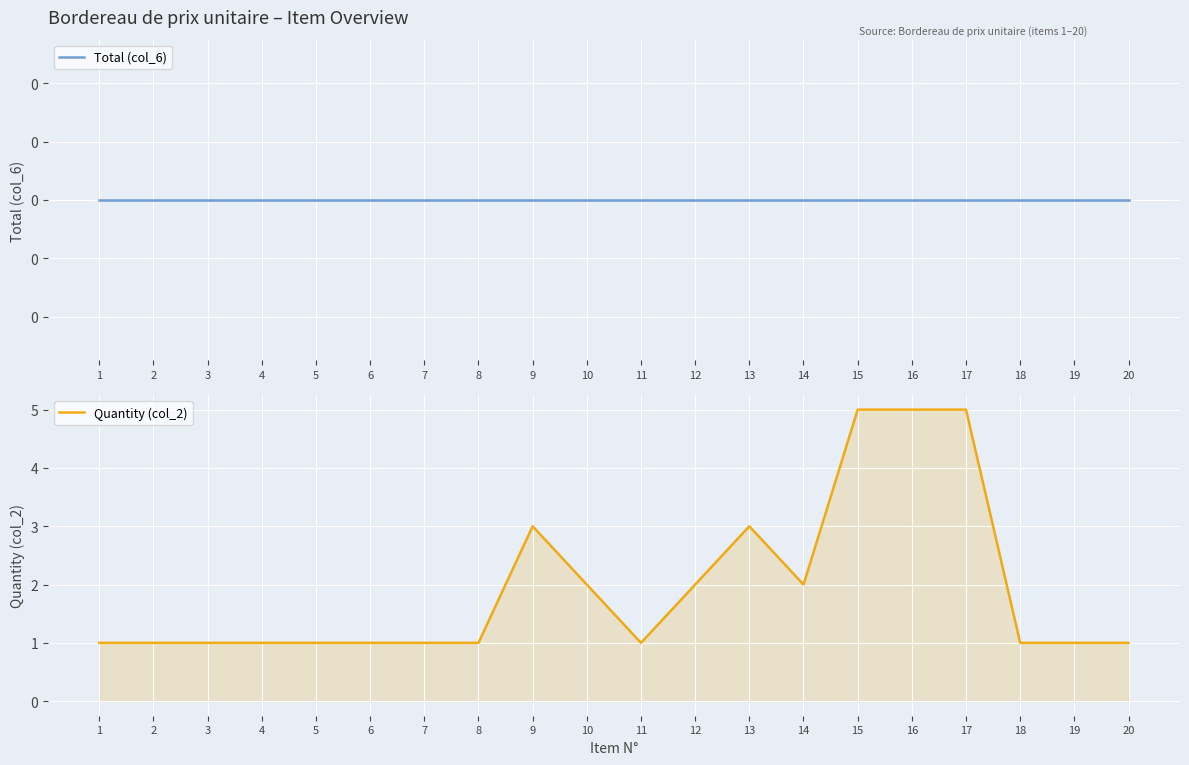

Rank the series by their maximum value, from lowest to highest.

Total (col_6), Quantity (col_2)